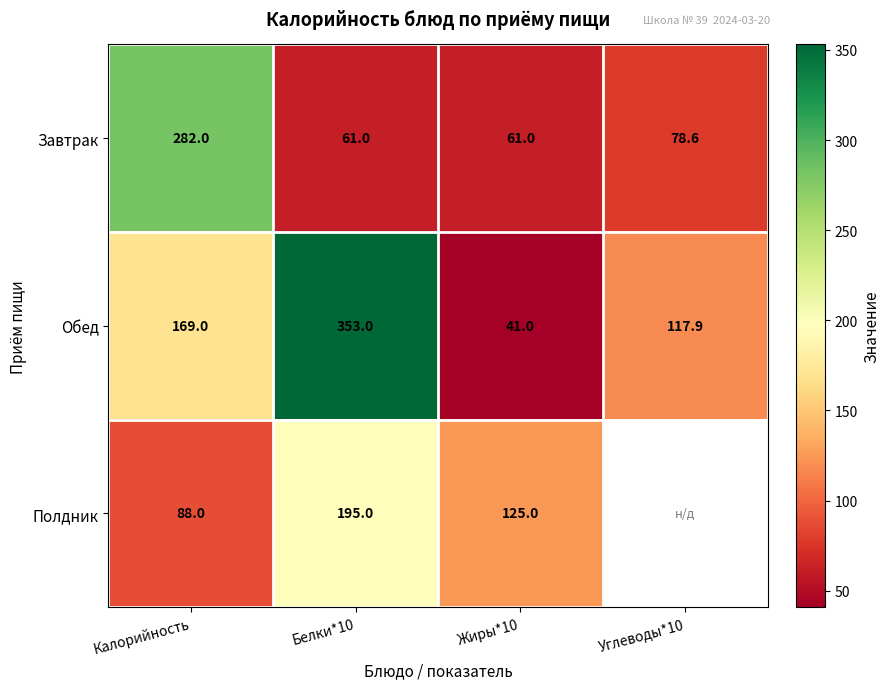

At Калорийность, list the series in order from largest to smallest.

Завтрак, Обед, Полдник